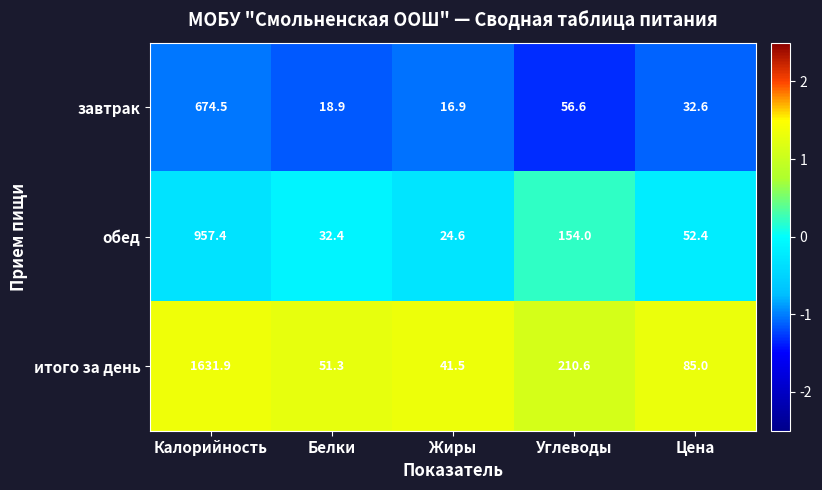

What is the difference between the highest and lowest values at Цена?

52.4